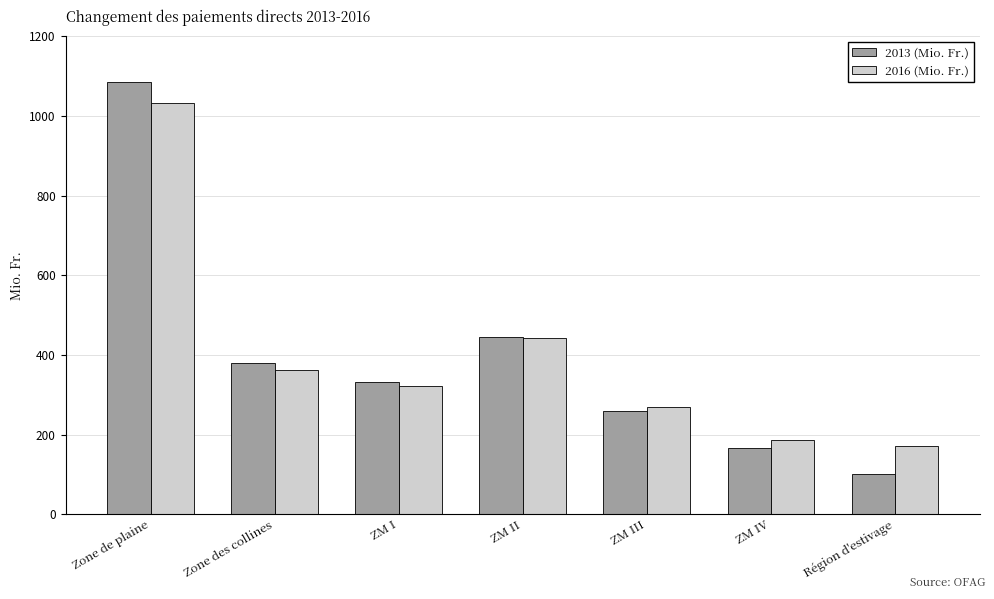

Is it true that 2016 (Mio. Fr.) equals 323 at ZM I?

True